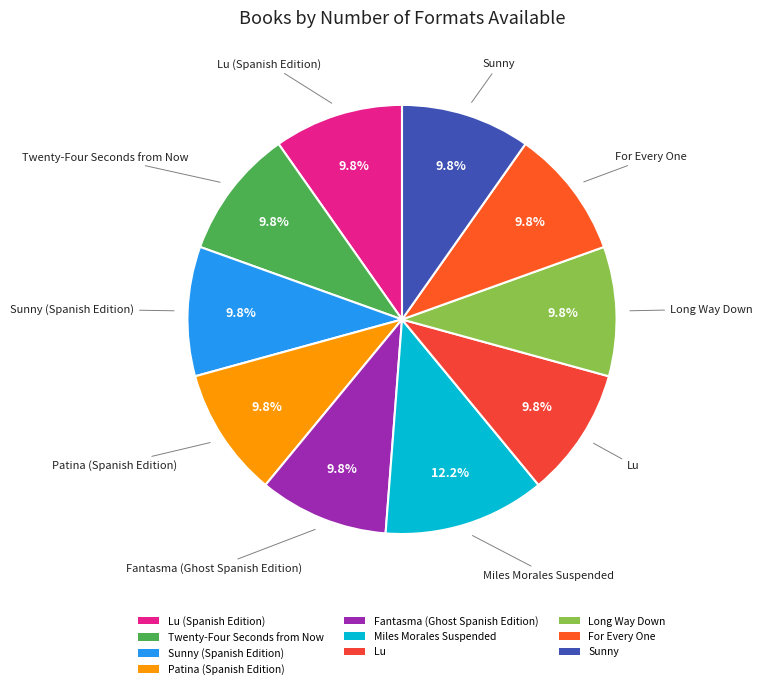

Does Patina (Spanish Edition) account for over 50% of the chart?

No